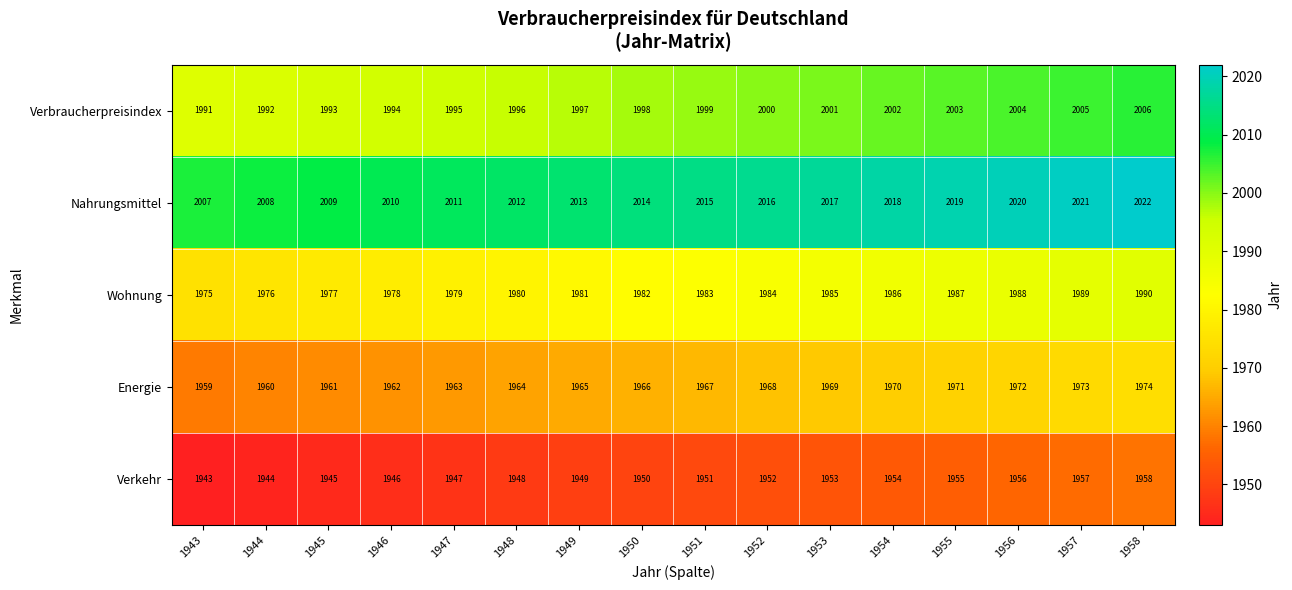

What is the spread (max minus min) of values at 1955?

64